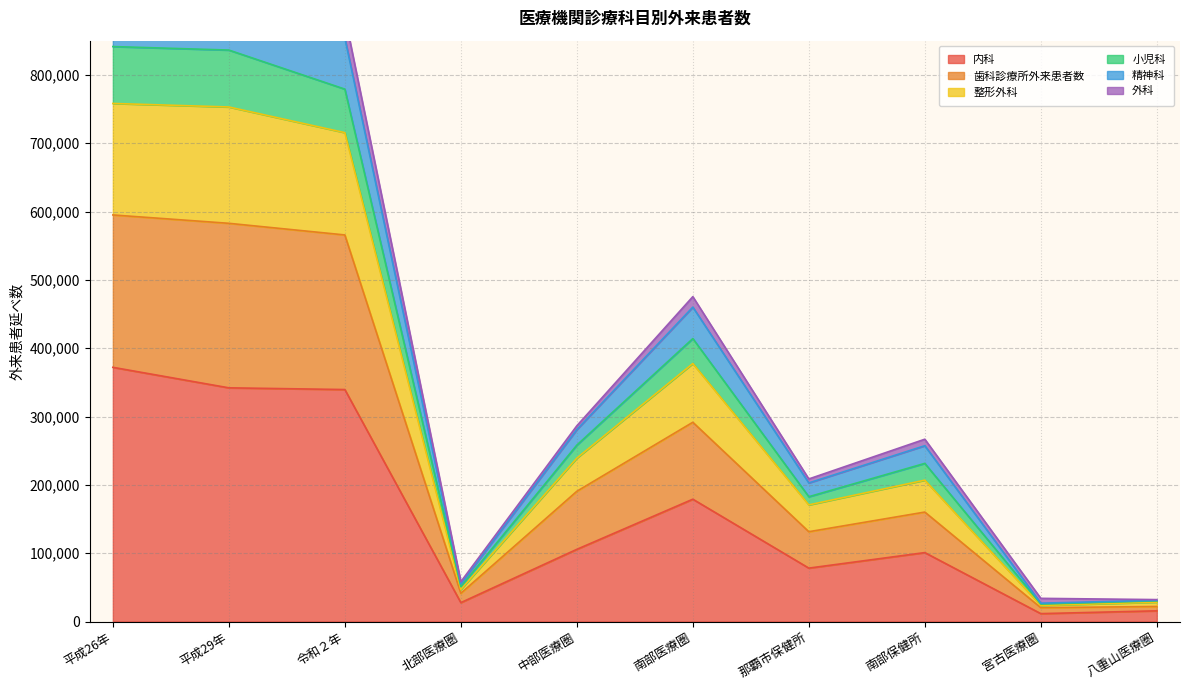

What is the difference between the maximum and minimum values in the 内科 series?

360450